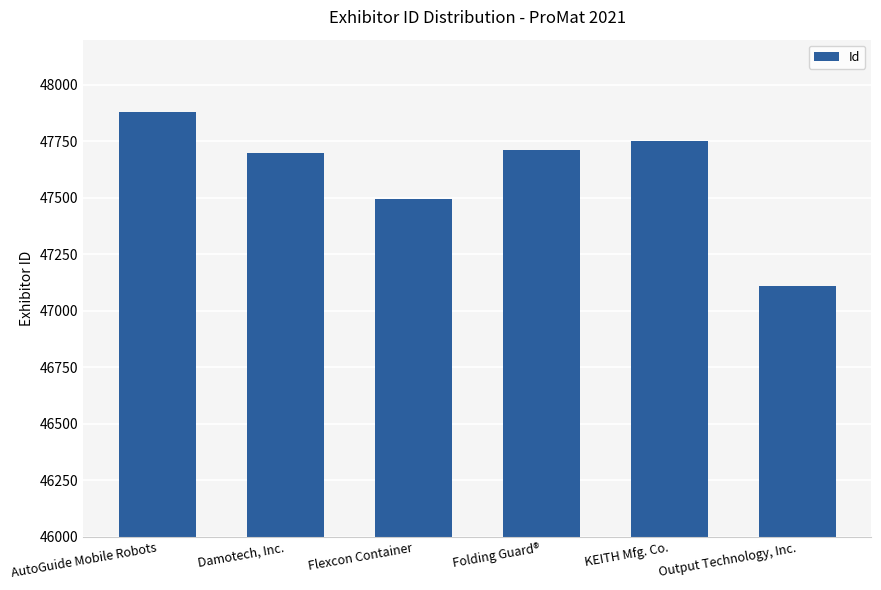

What is the sum of the values at Folding Guard® and Damotech, Inc.?

95410